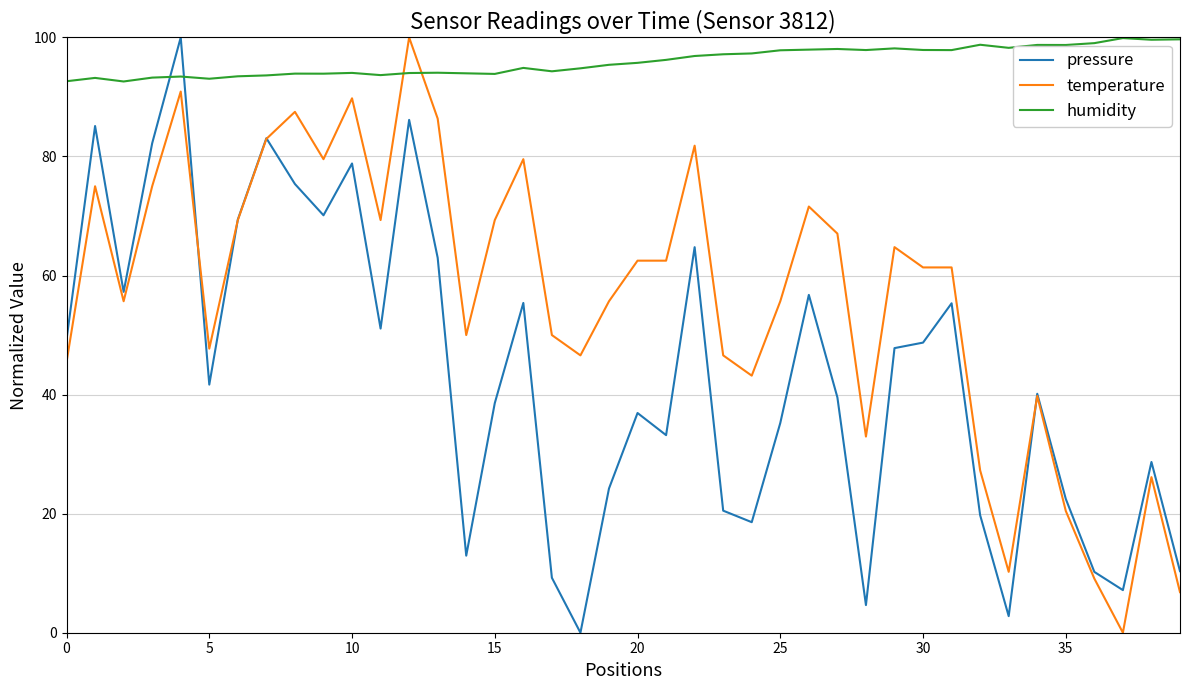

What are all the series names shown in the legend?

pressure, temperature, humidity